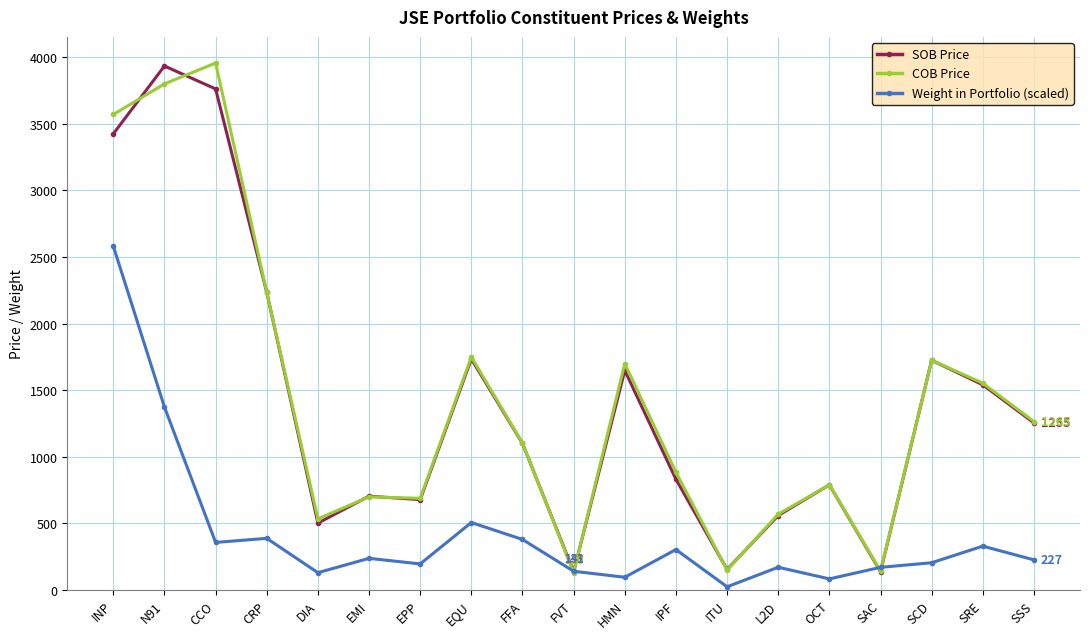

At which category is the sum across all series the highest?

INP